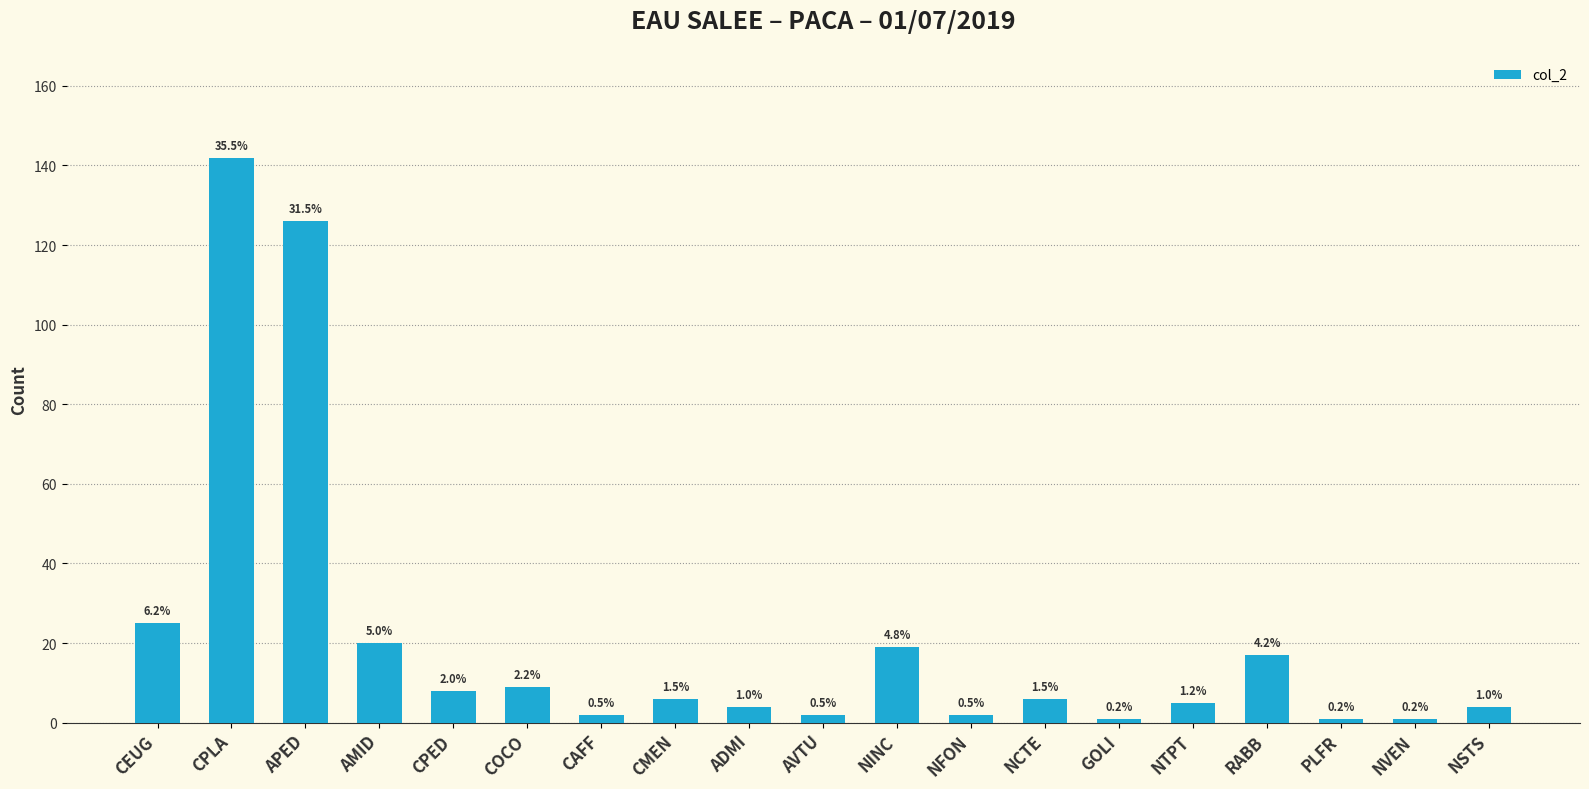

What is the sum of all values?

400